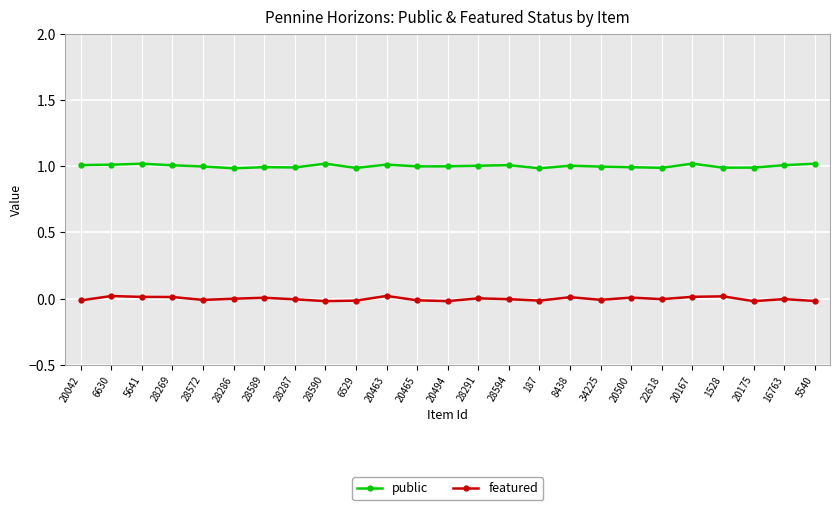

Which series changed the most between 187 and 5540?

public